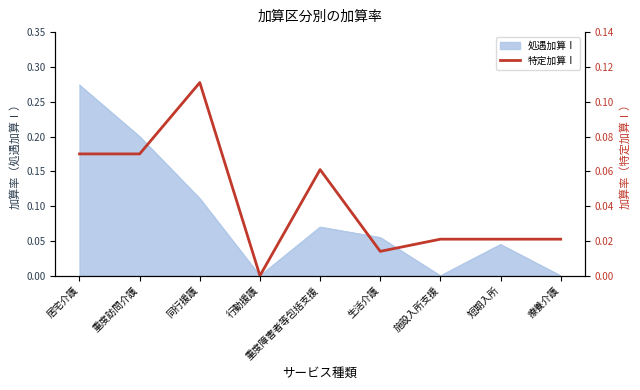

What is the label of the 3rd point from the right?

施設入所支援